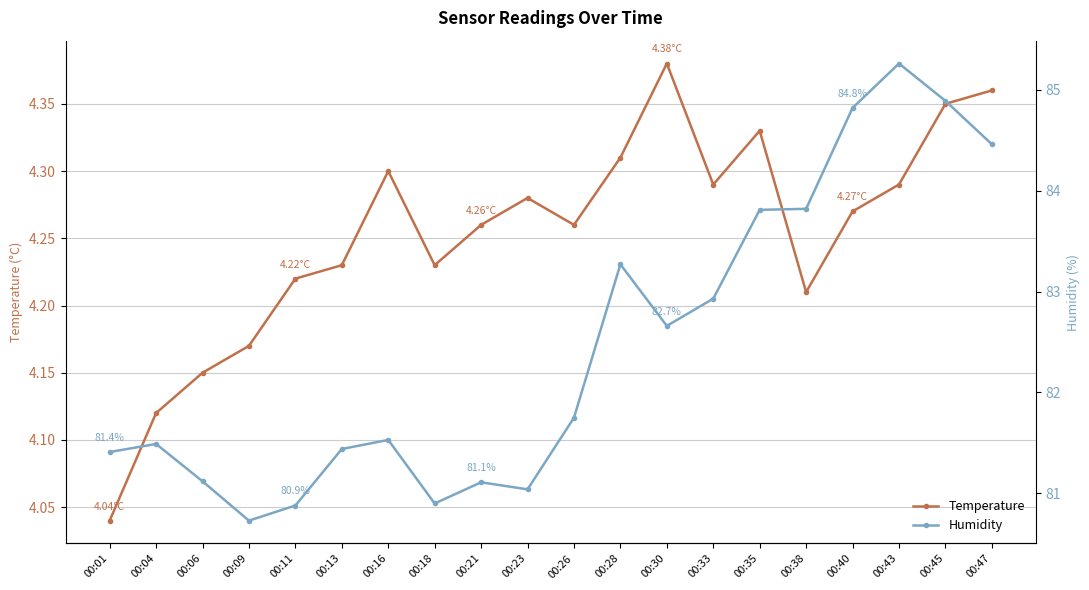

True or false: Temperature and Humidity intersect in this chart.

False